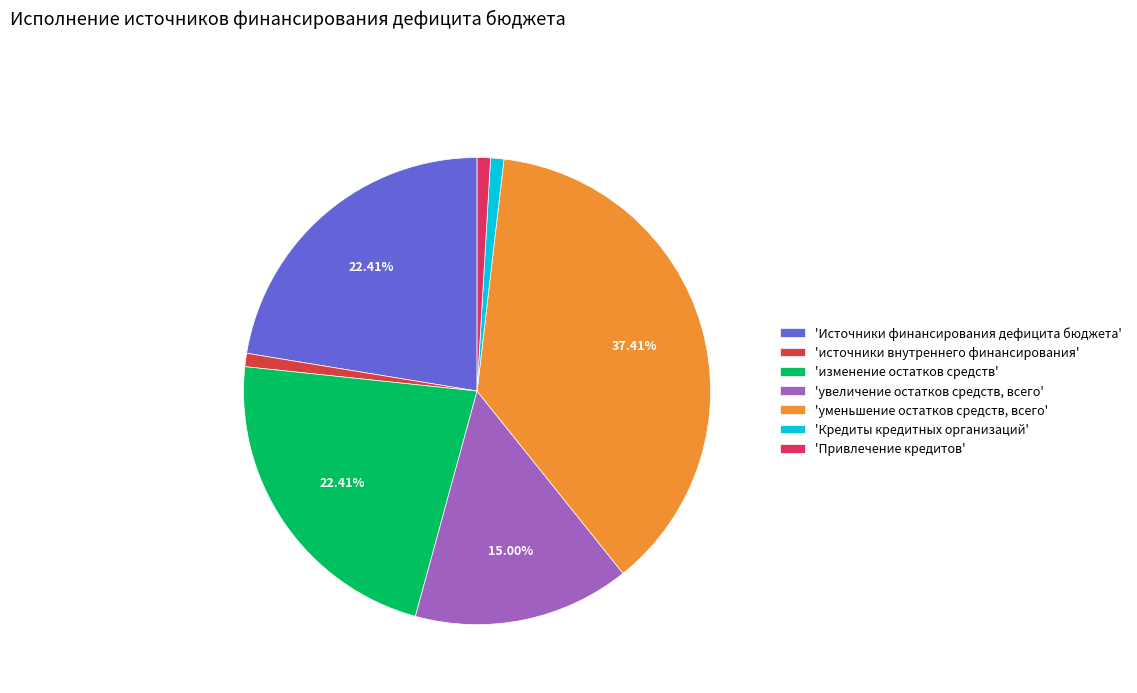

To the nearest percent, what is the average slice percentage?

14%